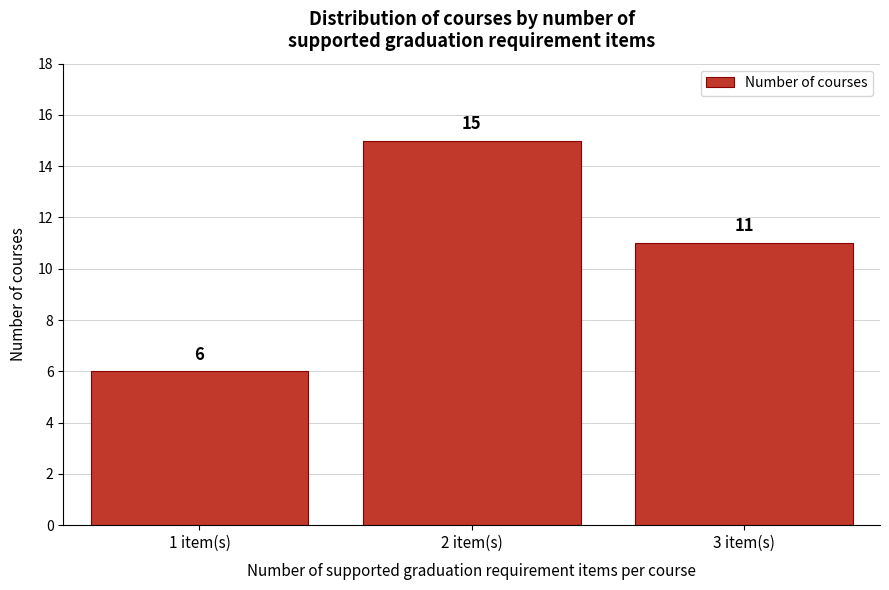

Reading left to right, what are all the values shown in this chart?

6	15	11